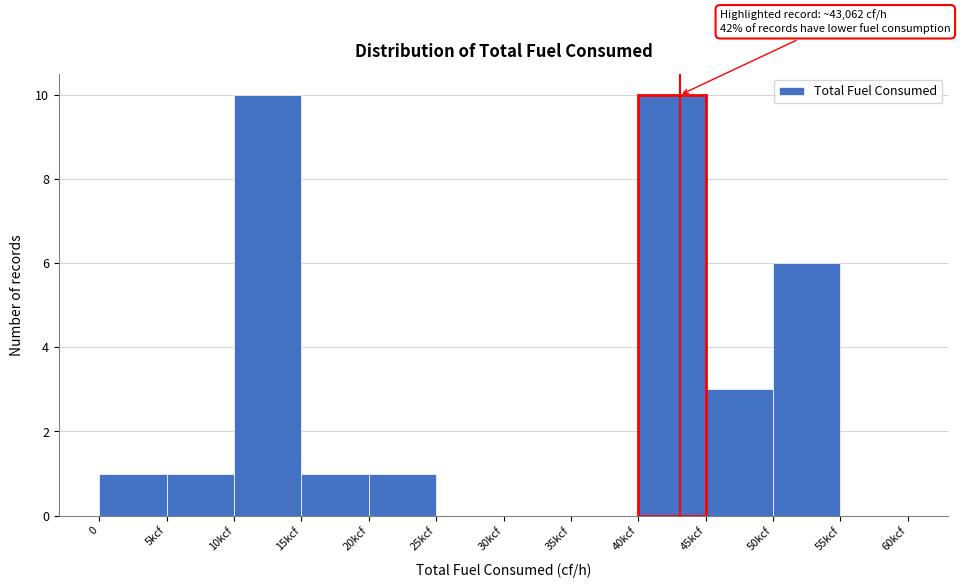

Reading right to left, extract all data points from this chart.

55kcf=0	50kcf=6	45kcf=3	40kcf=10	35kcf=0	30kcf=0	25kcf=0	20kcf=1	15kcf=1	10kcf=10	5kcf=1	0=1